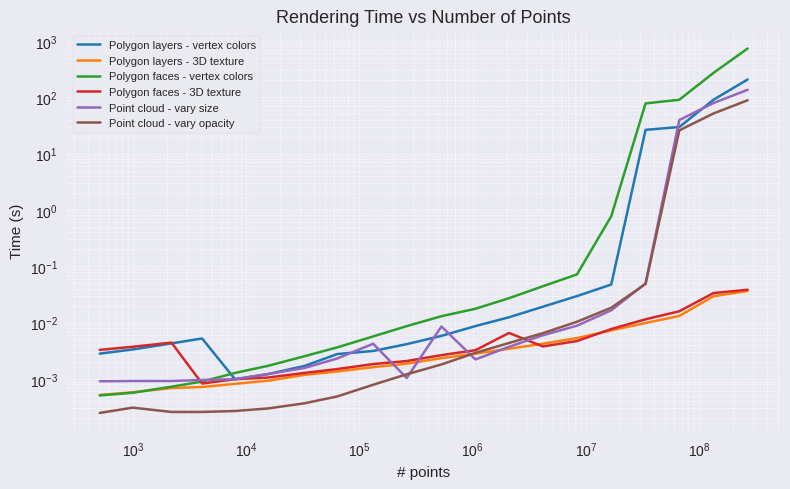

True or false: Point cloud - vary opacity and Polygon faces - vertex colors intersect in this chart.

False